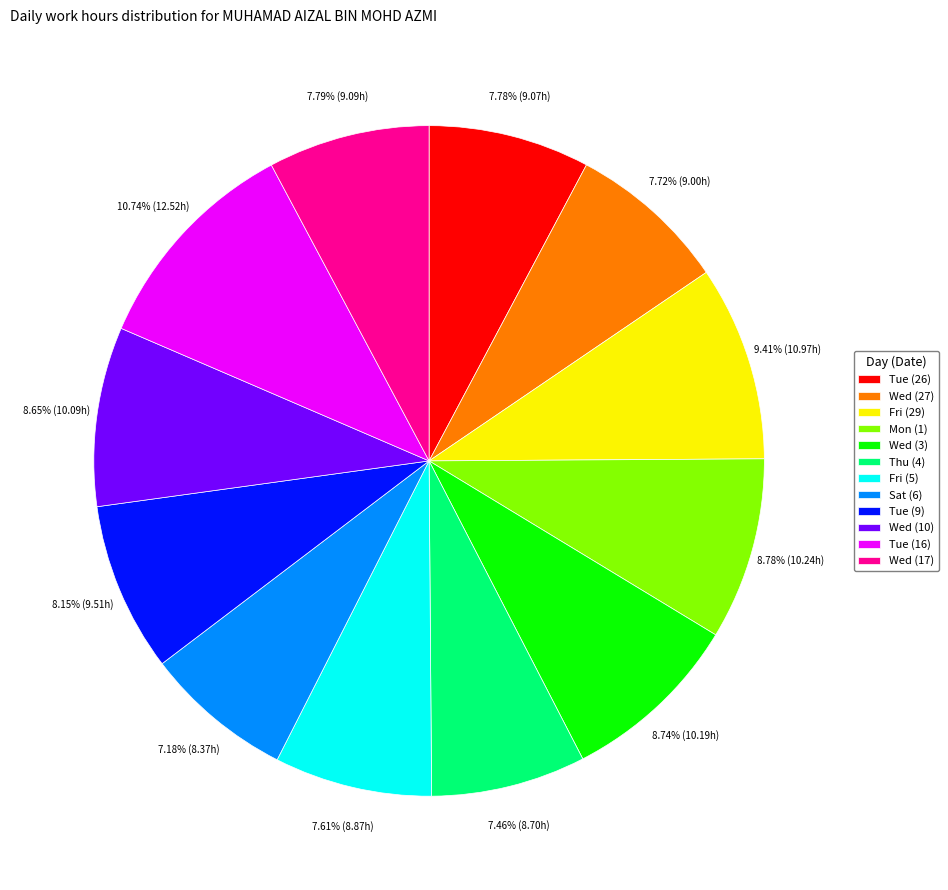

Between Wed (27) and Wed (3), which is larger?

Wed (3)